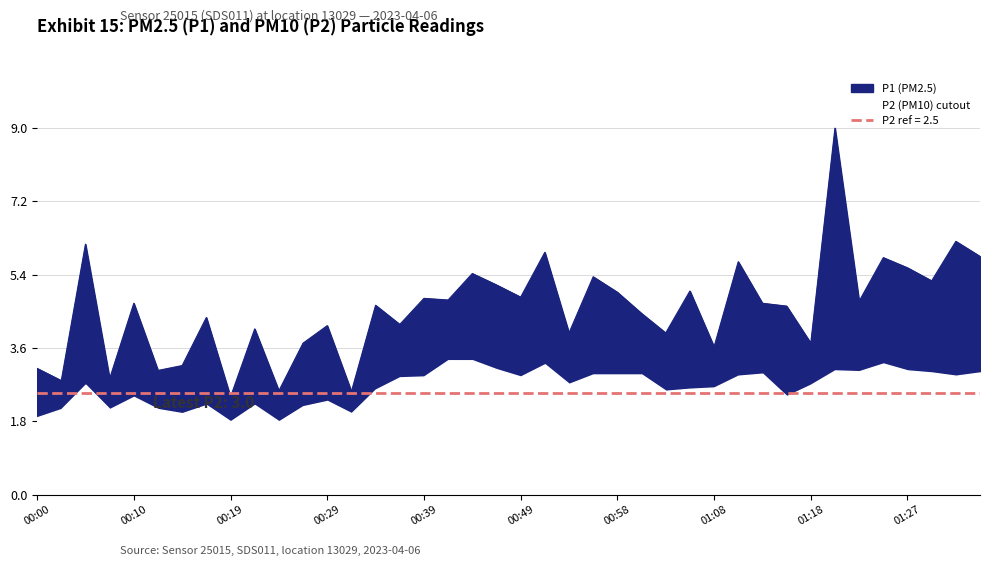

List the labels in order of value, largest first.

01:20, 01:32, 00:05, 00:51, 01:35, 01:25, 01:10, 01:27, 00:44, 00:56, 01:30, 00:46, 01:06, 00:58, 00:49, 00:39, 00:41, 01:23, 00:10, 01:13, 00:34, 01:15, 01:01, 00:17, 00:36, 00:29, 00:22, 00:53, 01:03, 00:27, 01:18, 01:08, 00:15, 00:00, 00:12, 00:07, 00:02, 00:24, 00:32, 00:19